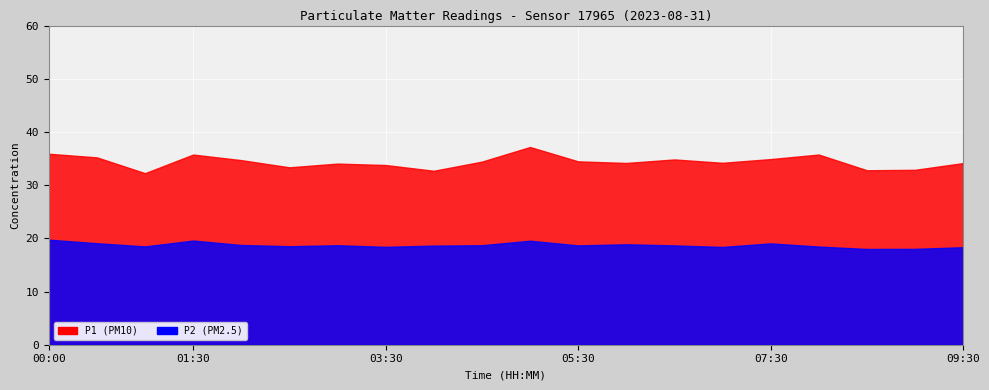

How many values in the P1 series are below 34?

6